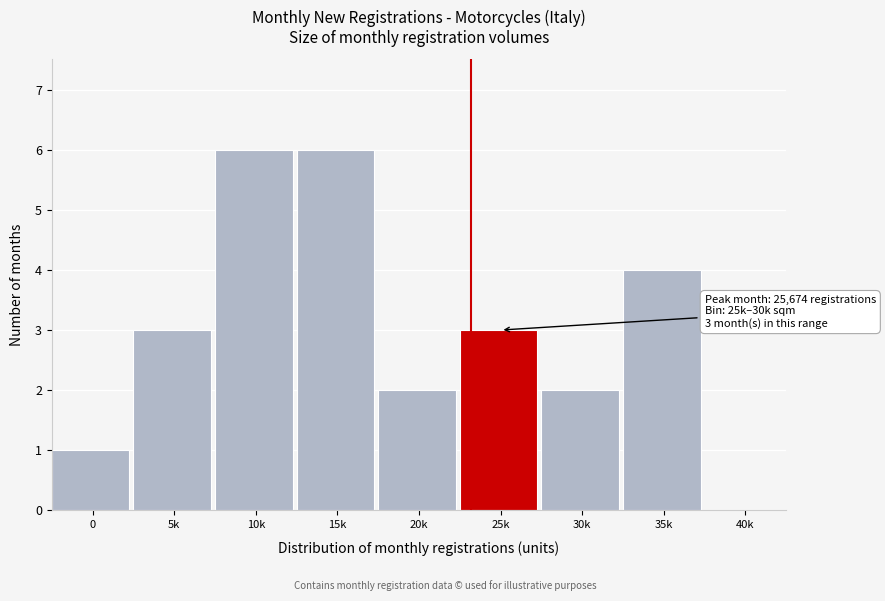

Reading left to right, what are all the values shown in this chart?

0=1	5k=3	10k=6	15k=6	20k=2	25k=3	30k=2	35k=4	40k=0